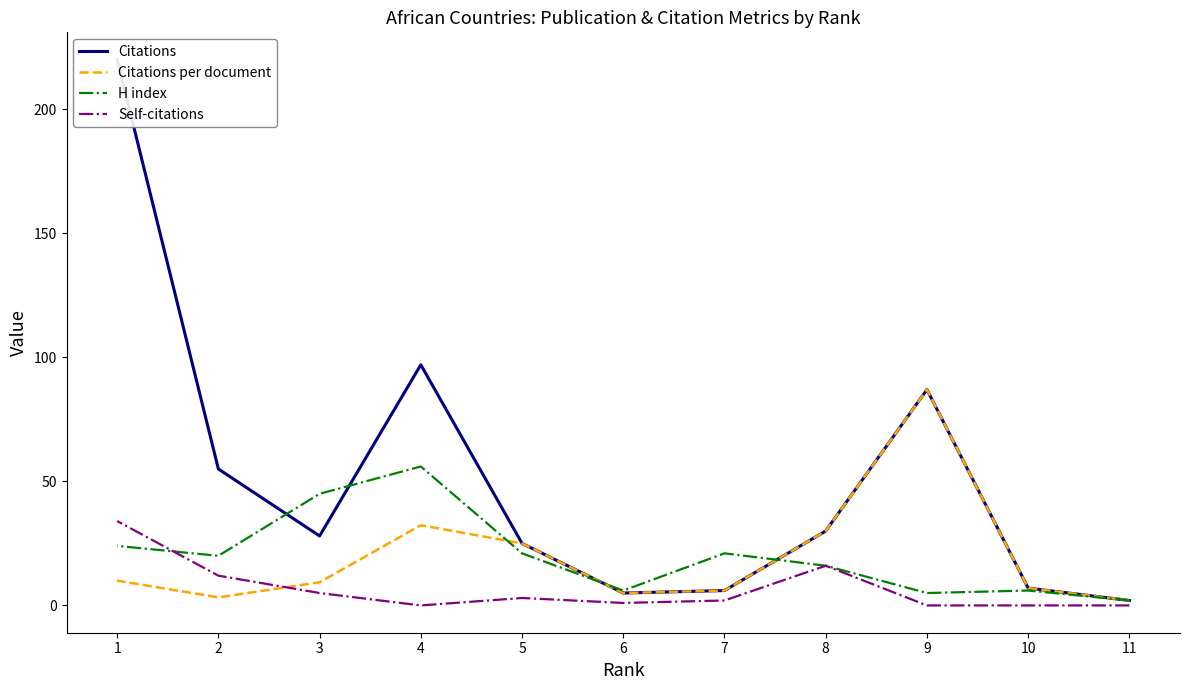

At which category is the sum across all series the highest?

1